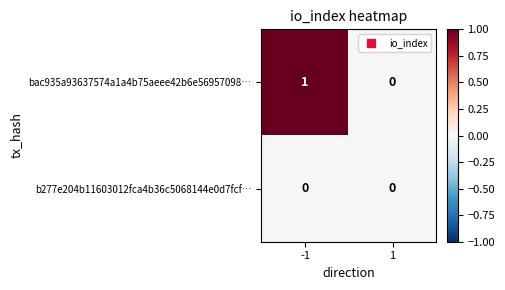

At which category is the sum across all series the highest?

-1